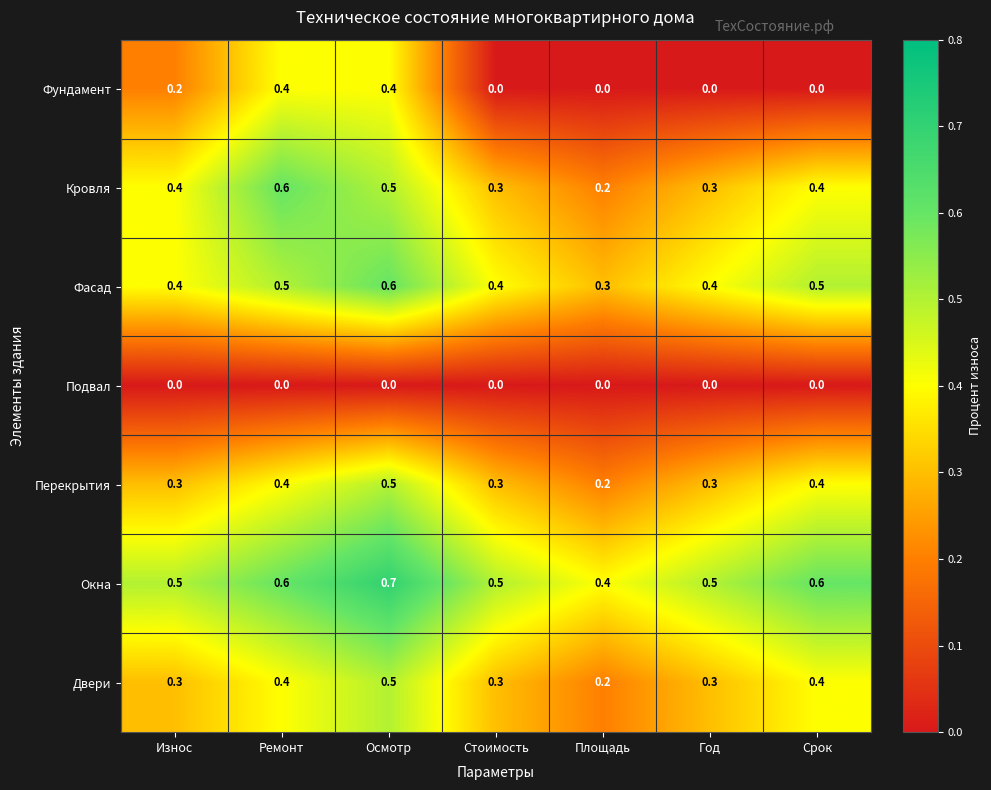

What is the difference between the highest and lowest values at Износ?

0.5